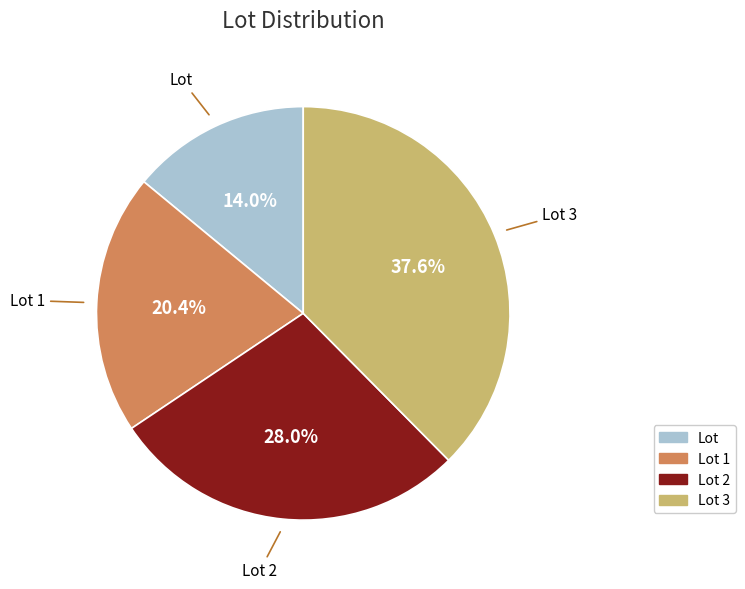

To the nearest percent, what is the difference between the largest and smallest slice percentages?

24%